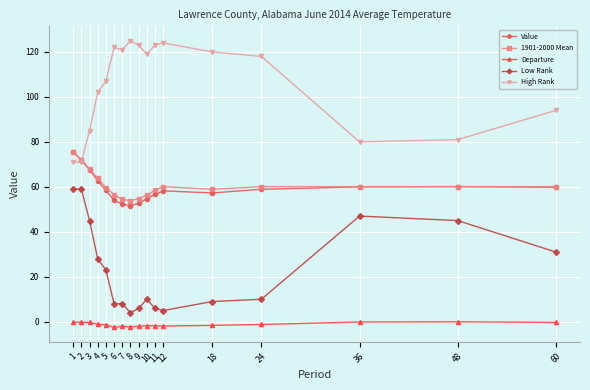

What is the difference between the maximum and minimum values in the Departure series?

2.5